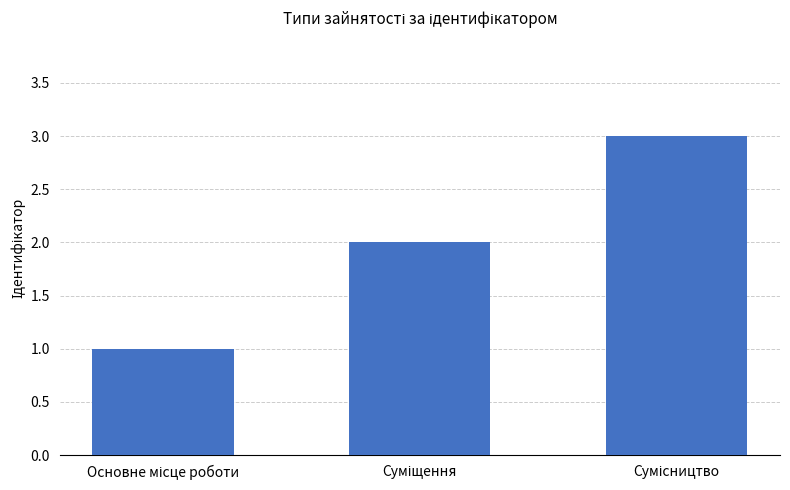

What is the value of the 2nd bar from the left?

2